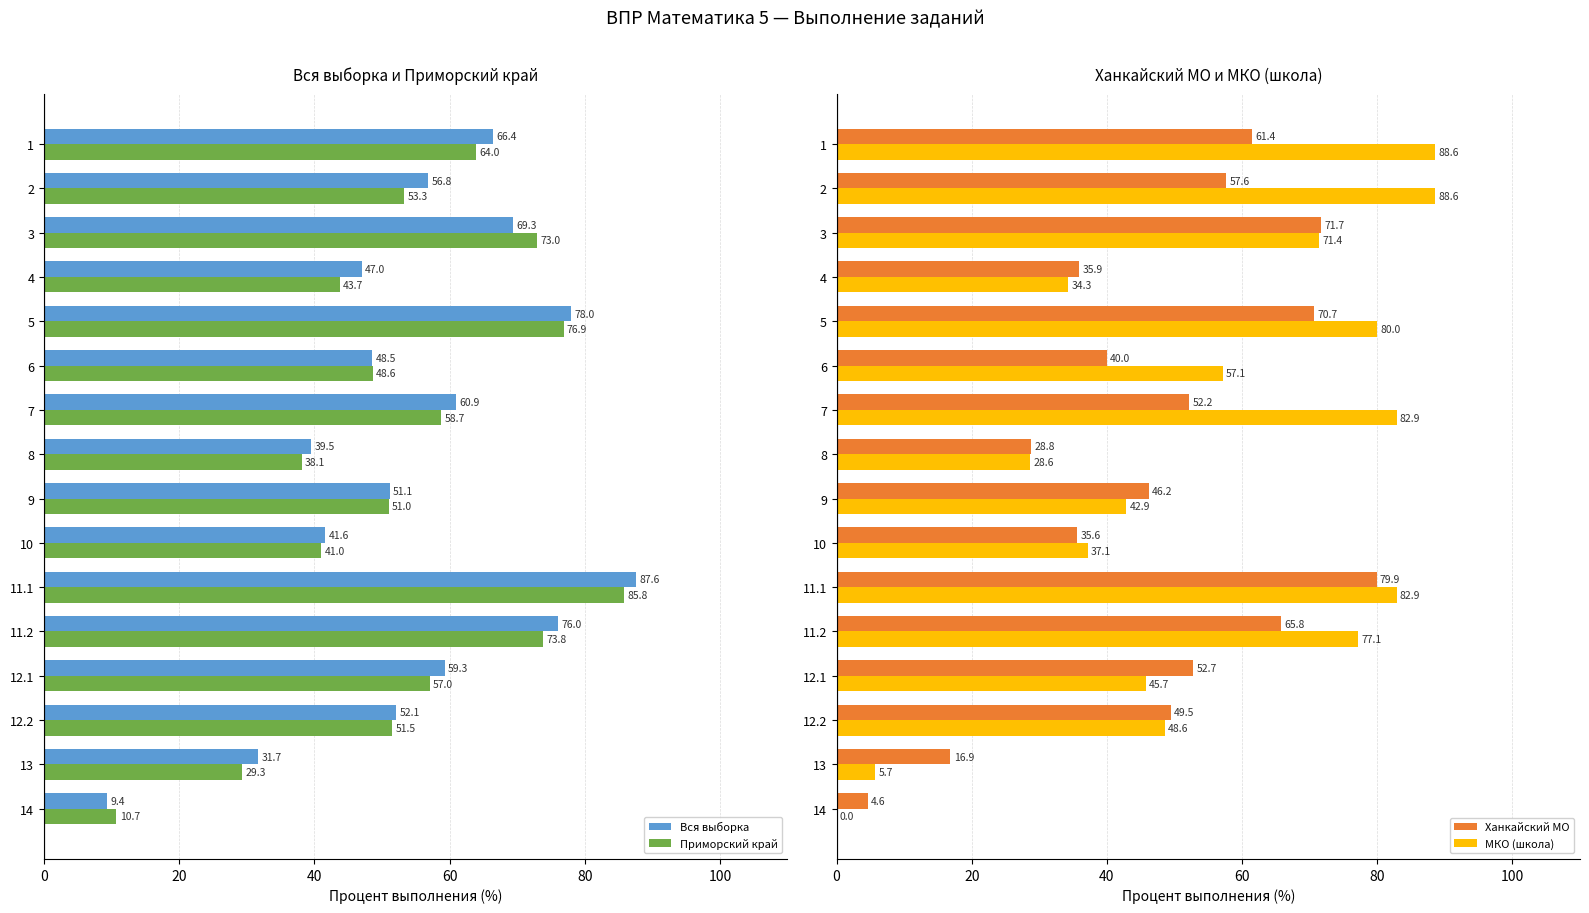

What is the value of the Приморский край bar at the 13th from the left?

57.0